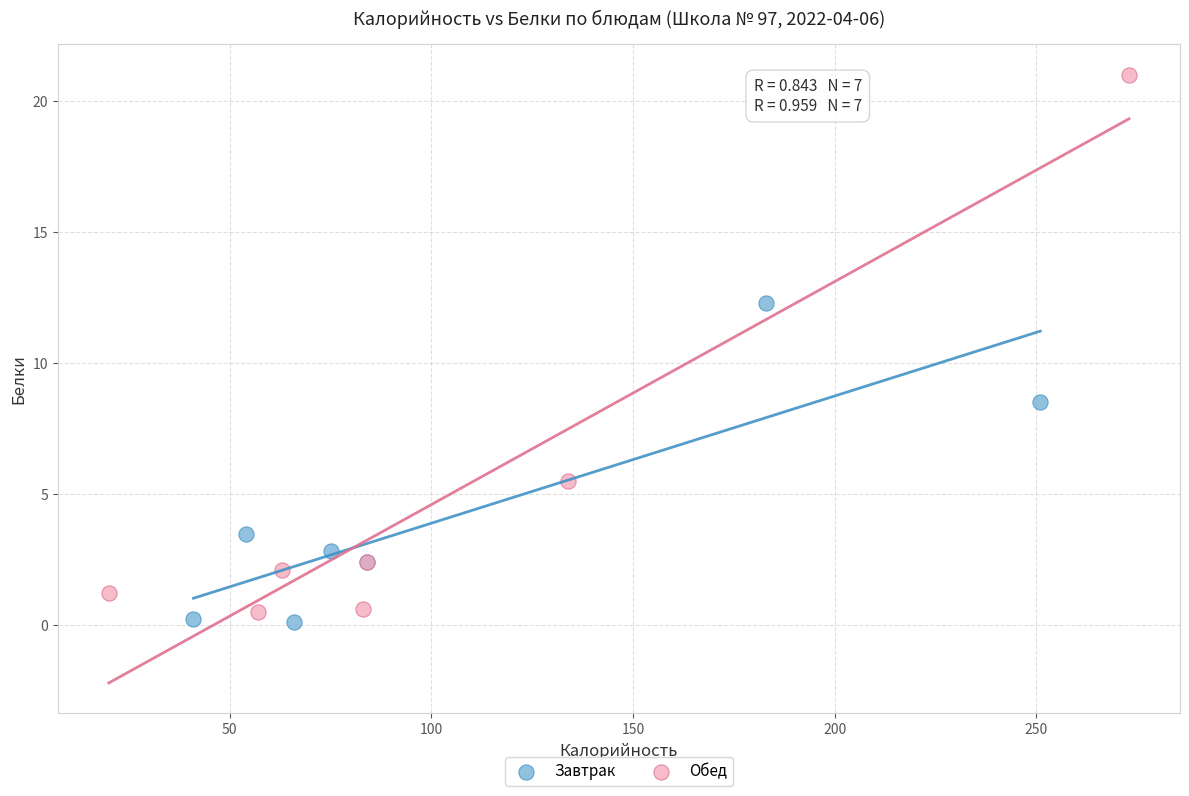

Which series reaches the maximum Y coordinate?

Обед